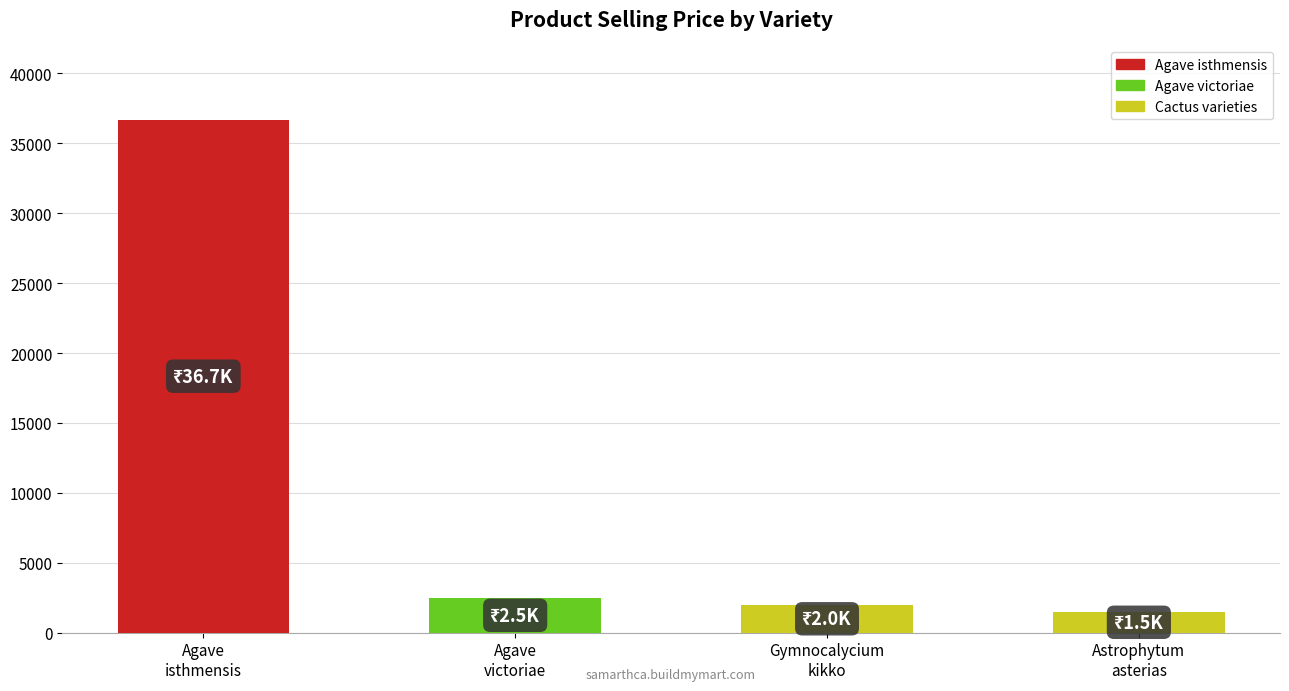

At which category does the chart reach its peak across all series?

Agave
isthmensis